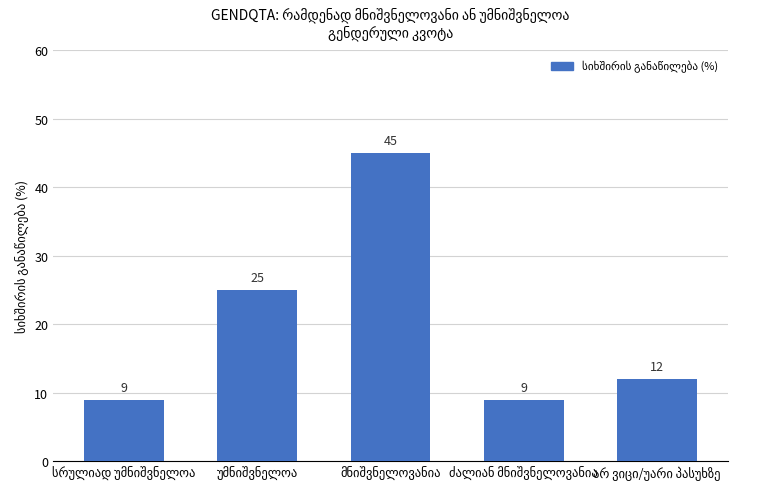

What is the minimum value shown in the chart?

9